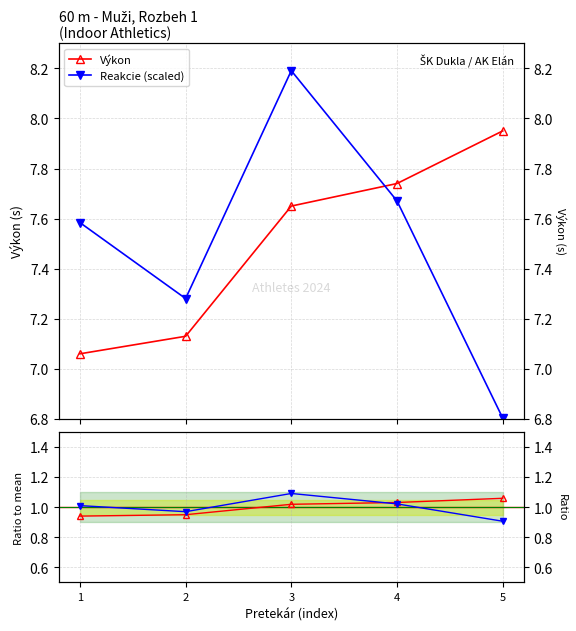

What is the value of the Reakcie (scaled) point at the 2nd from the left?

7.3